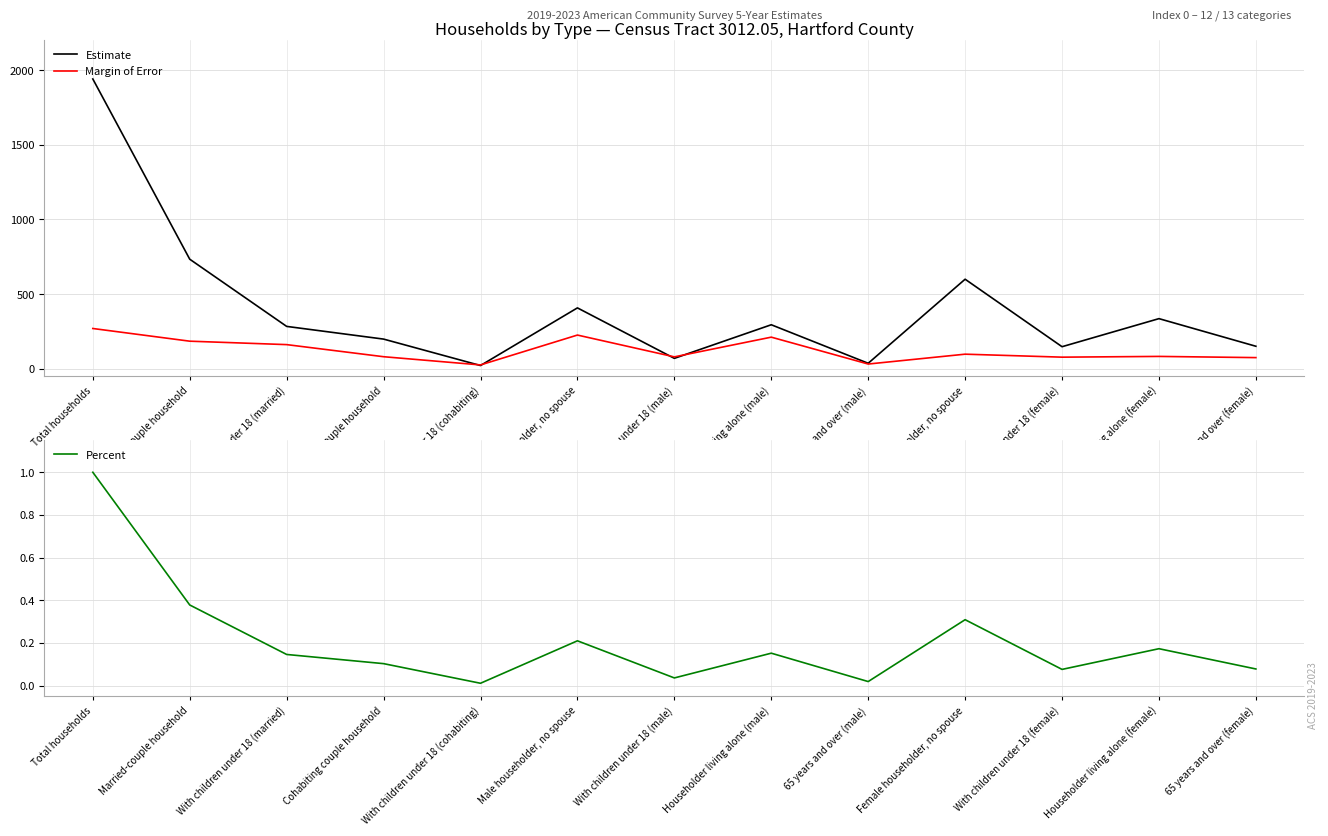

At how many categories does at least one series exceed 1602?

1